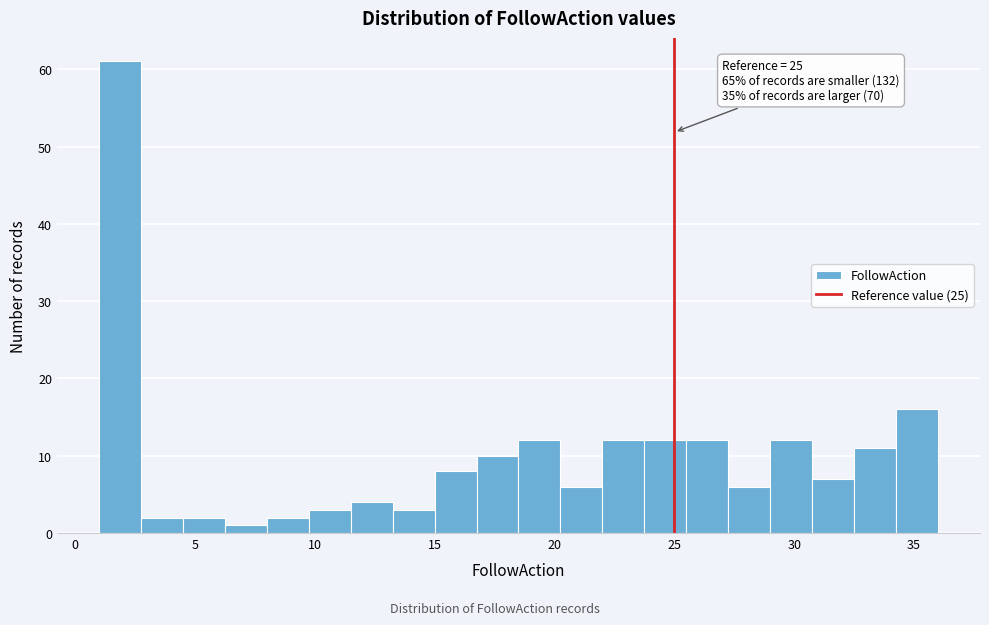

Around what value on the x-axis is the tallest bar? Give the approximate position of its centre, as read against the axis.

2.0